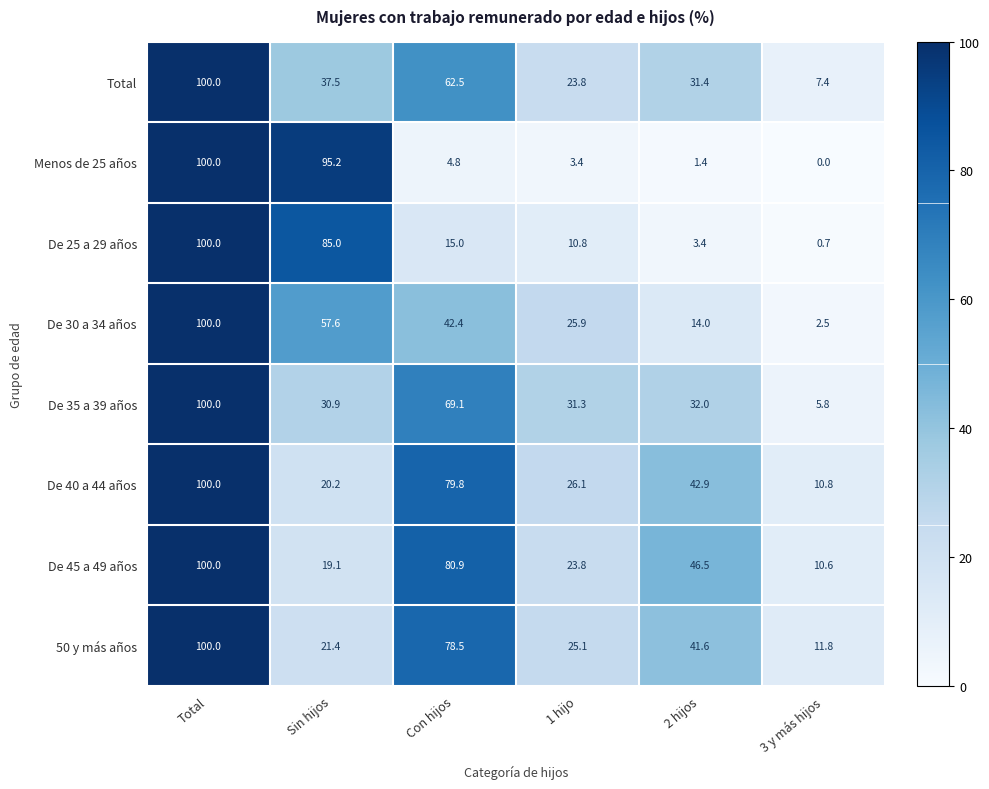

Rank the categories by De 30 a 34 años value from highest to lowest.

Total, Sin hijos, Con hijos, 1 hijo, 2 hijos, 3 y más hijos